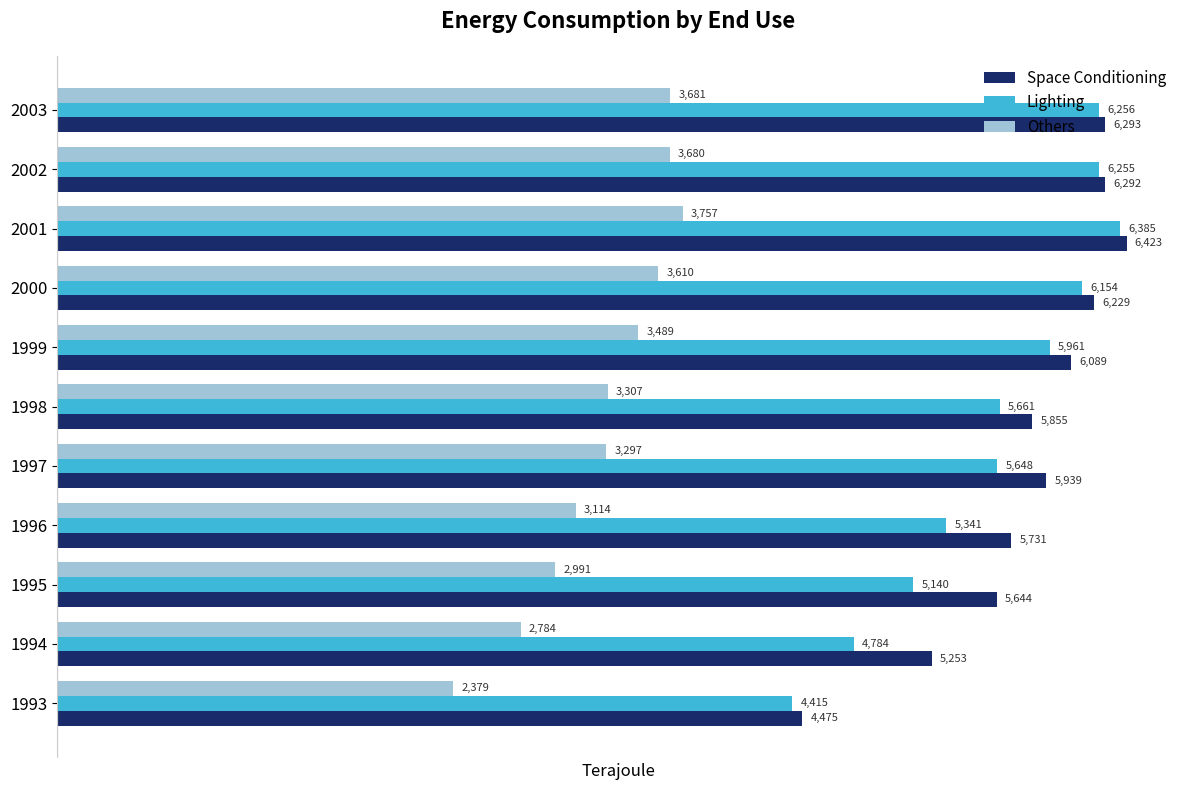

What is the difference between the highest and lowest values at 1996?

2617